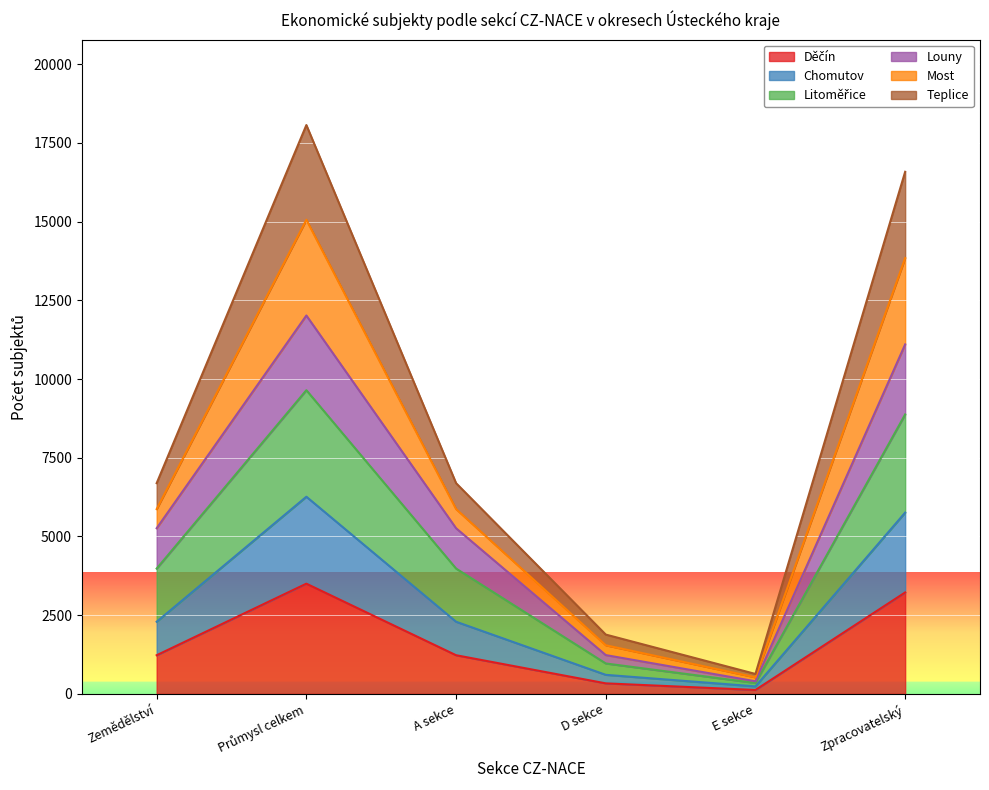

What is the total value across all series at Zemědělství?

6694